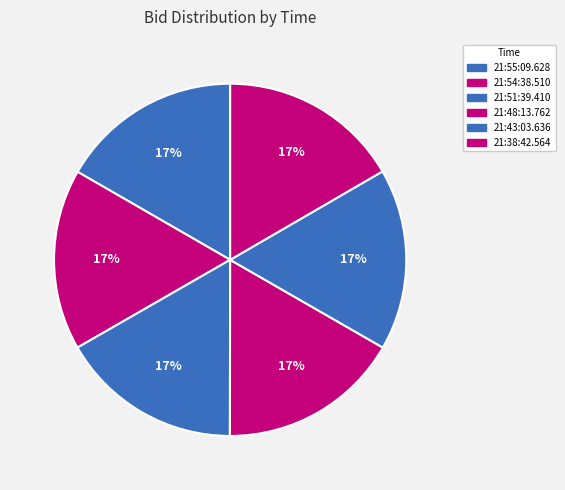

The 21:55:09.628 slice represents 3% of the pie. True or false?

False